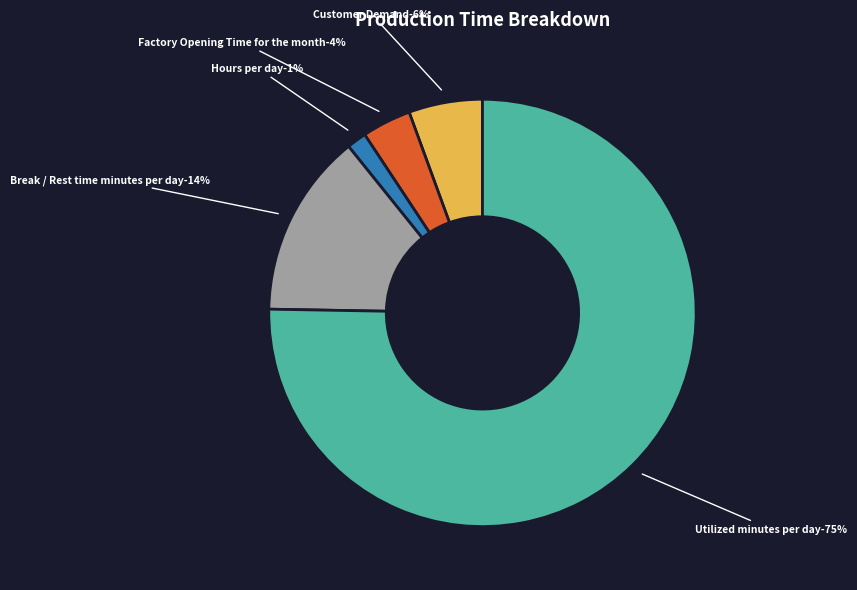

Is Utilized minutes per month the majority of the pie?

Yes